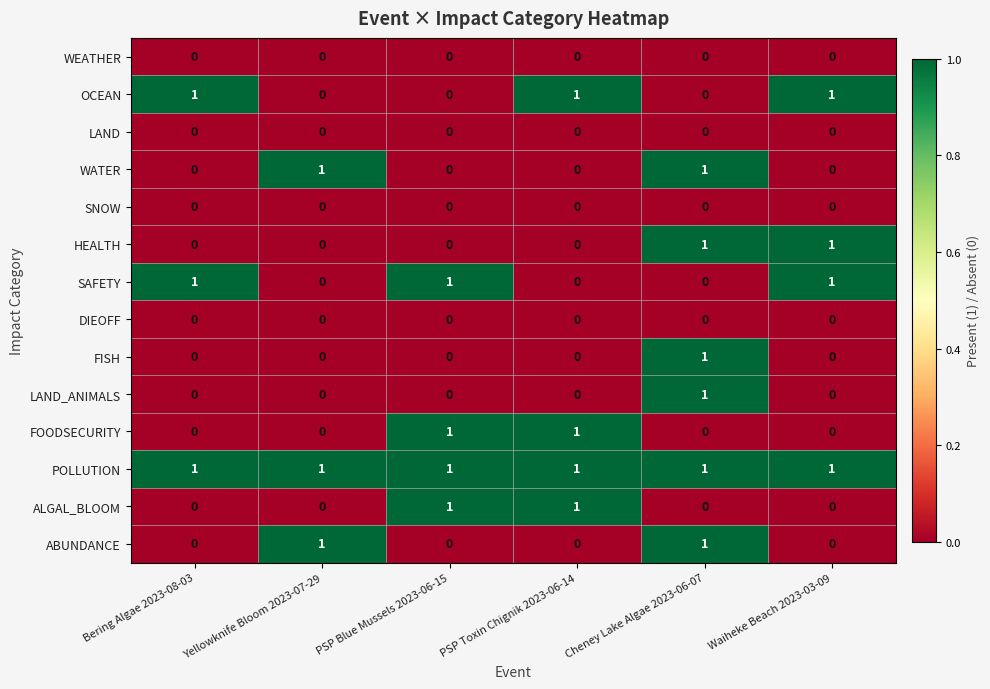

The HEALTH series shows 0 at PSP Toxin Chignik 2023-06-14. True or false?

True